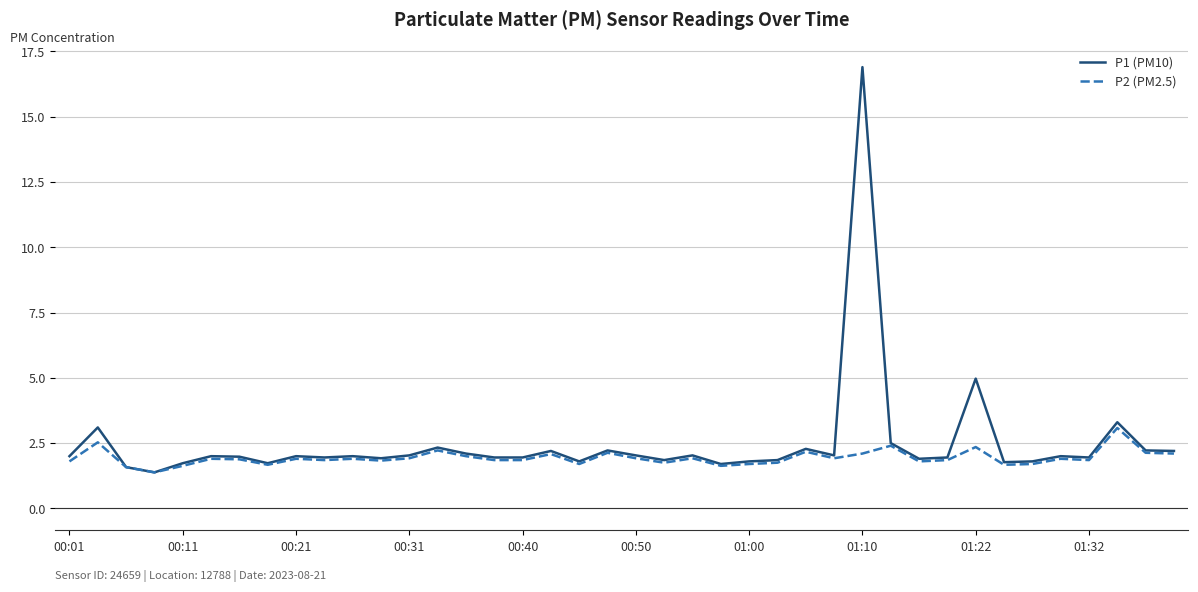

Which series has the largest range (max minus min)?

P1 (PM10)